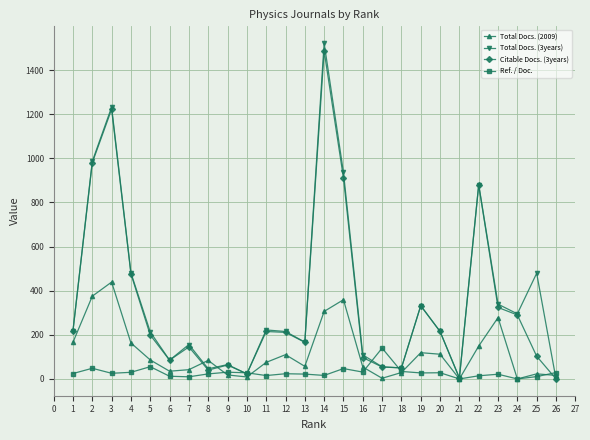

The value of Total Docs. (3years) at 19 is 332.0. True or false?

True